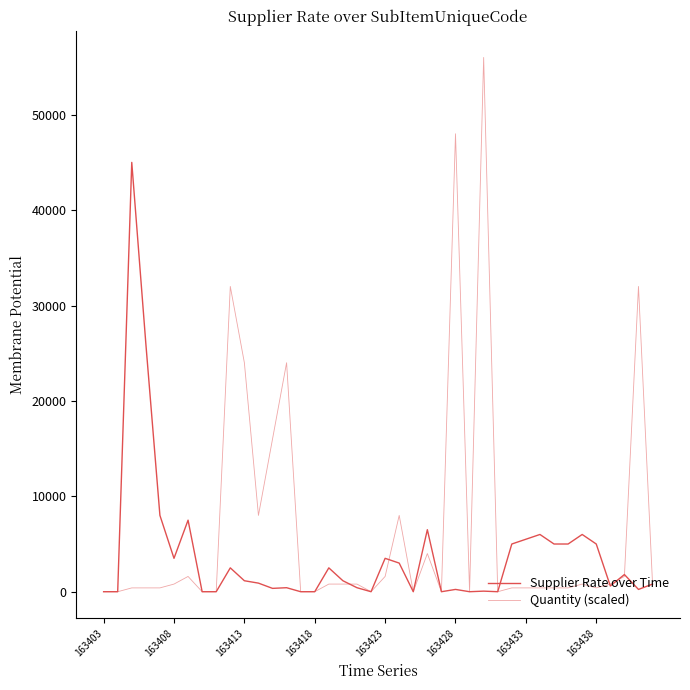

Does the chart have visible grid lines?

No